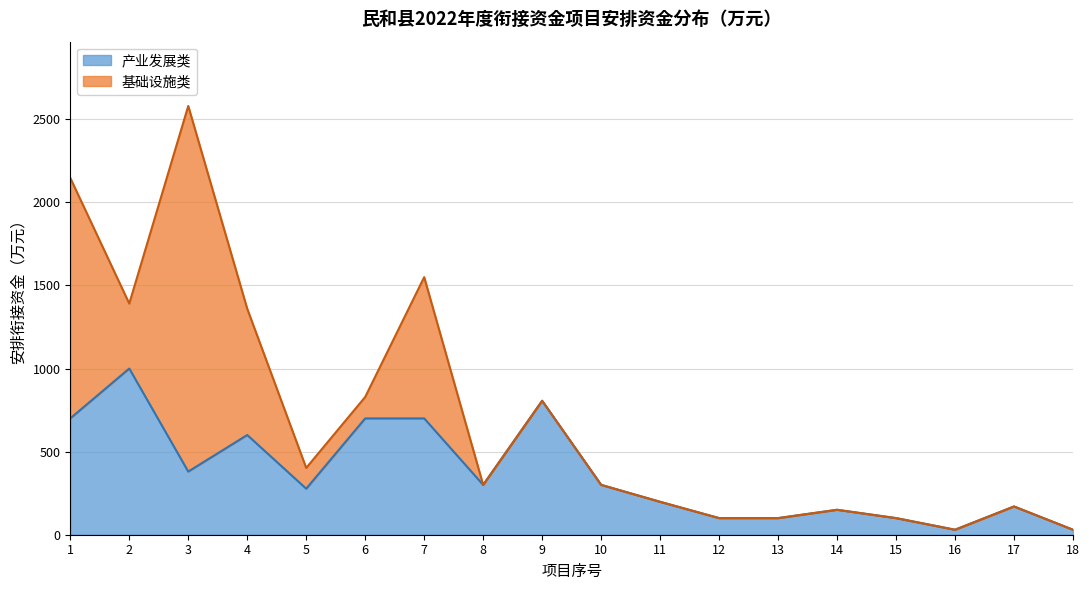

What is the difference between the maximum and minimum values in the 产业发展类 series?

970